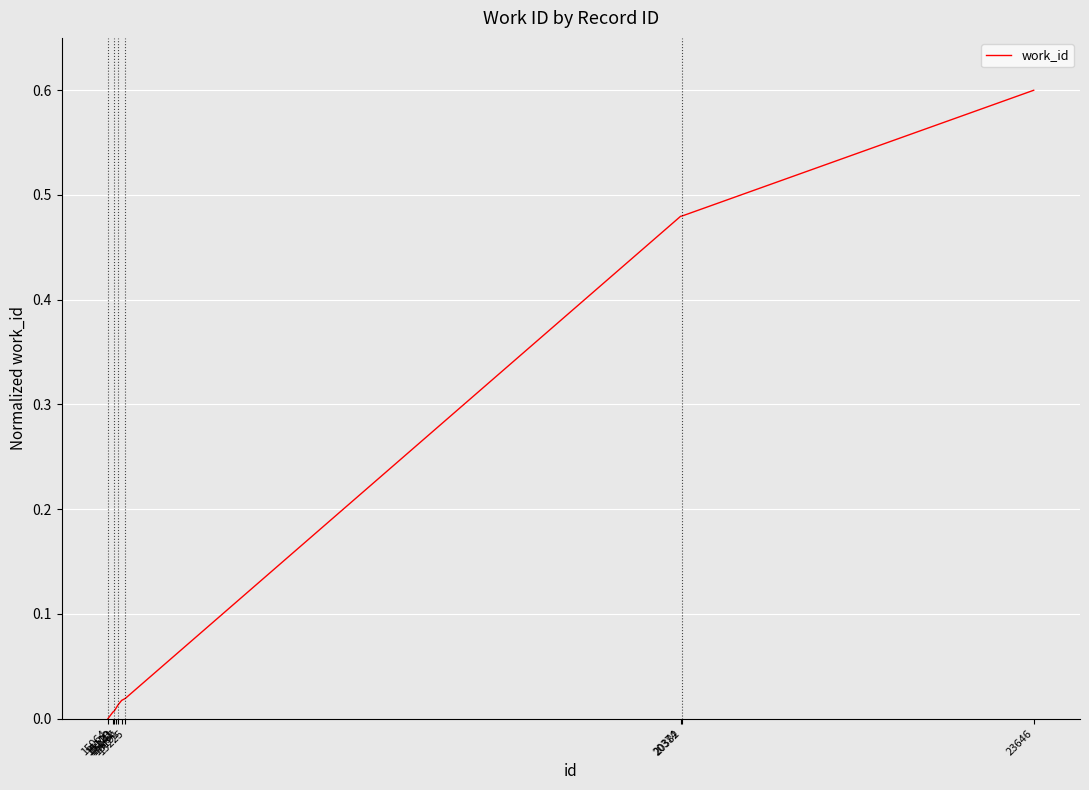

What is the greatest value displayed?

0.6